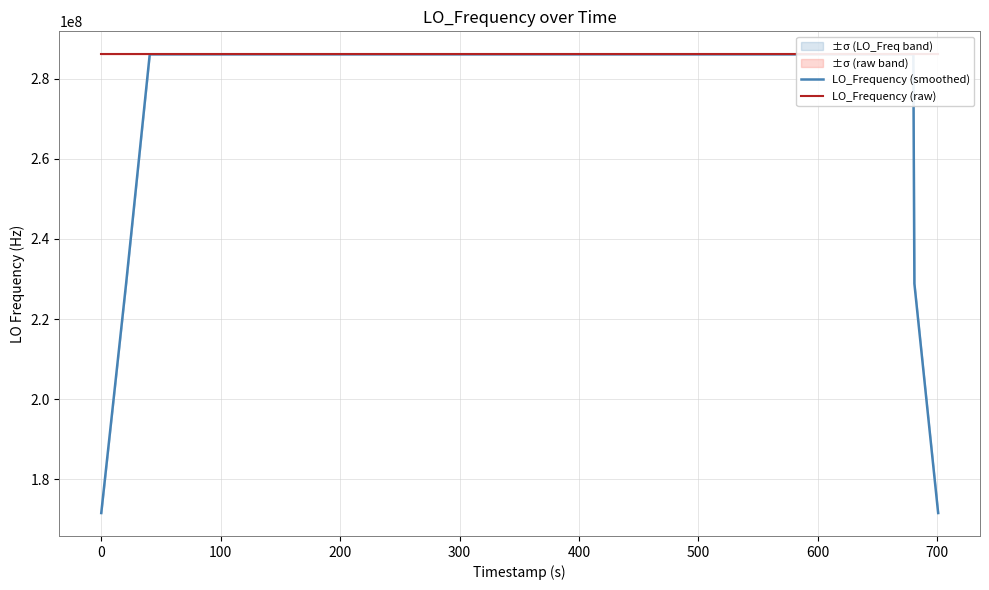

What is the lowest value of the LO_Frequency (raw) series?

286046994.9